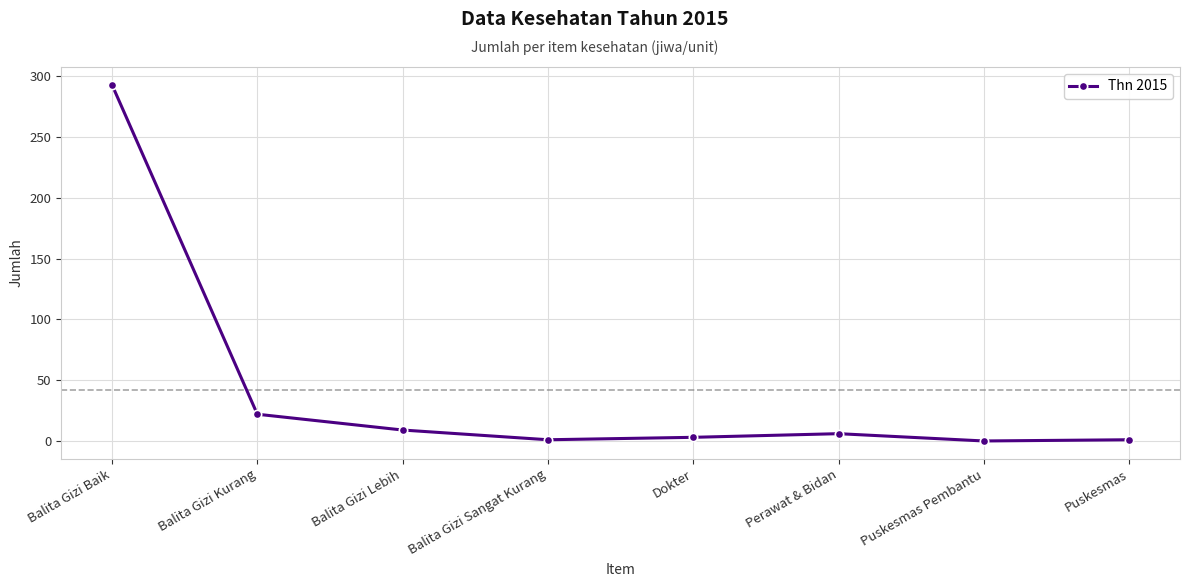

How many values are below 6?

4